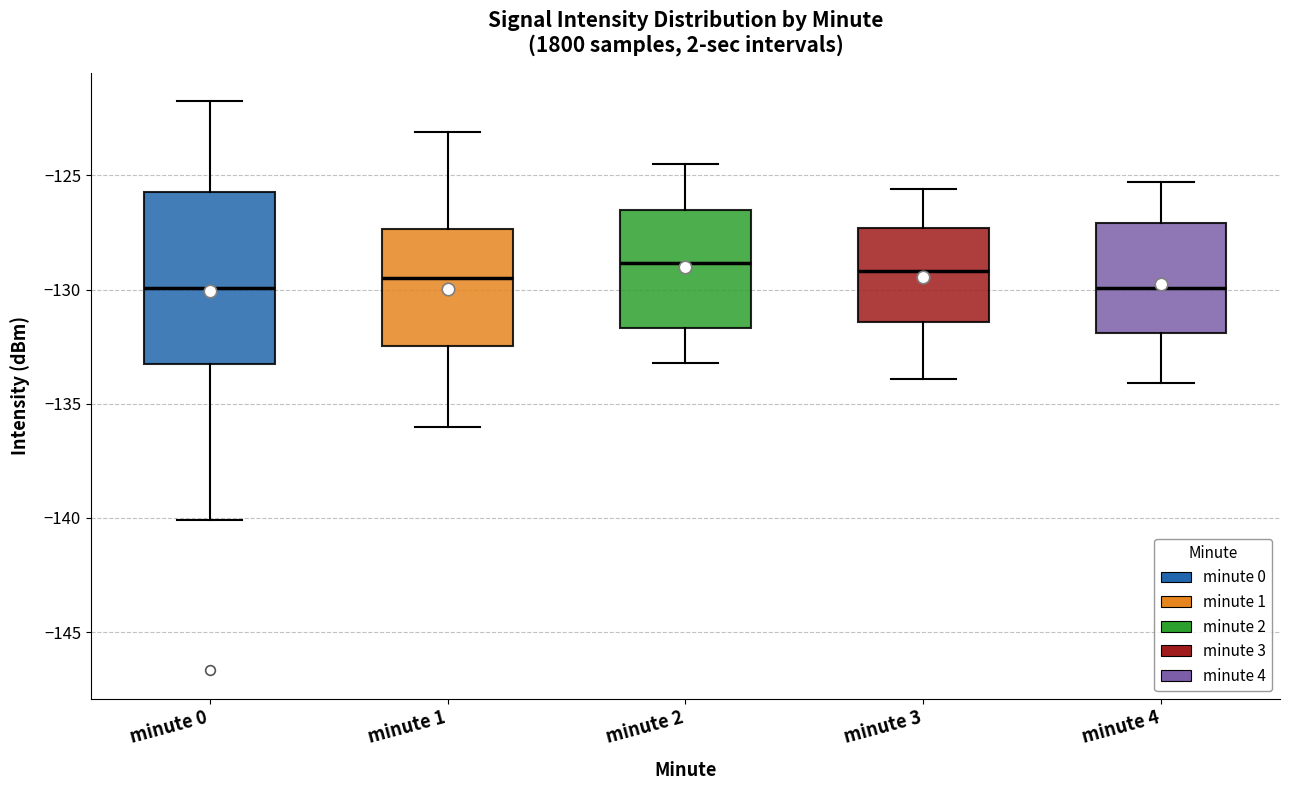

Reading left to right, read every box against the y-axis: the position of its median line, the range the box covers, and the ends of its whiskers. The values are not printed on the chart, so give them approximately, as read against the axis.

minute 0: median -130.0, box -133.5 to -125.5, whiskers -140.0 to -121.5
minute 1: median -129.5, box -132.5 to -127.5, whiskers -136.0 to -123.0
minute 2: median -129.0, box -131.5 to -126.5, whiskers -133.0 to -124.5
minute 3: median -129.0, box -131.5 to -127.5, whiskers -134.0 to -125.5
minute 4: median -130.0, box -132.0 to -127.0, whiskers -134.0 to -125.5